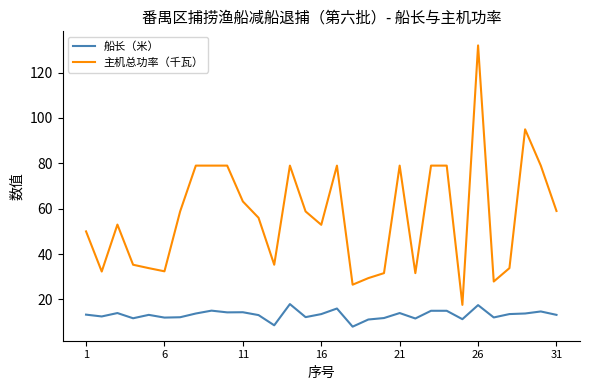

Does the chart have visible grid lines?

No